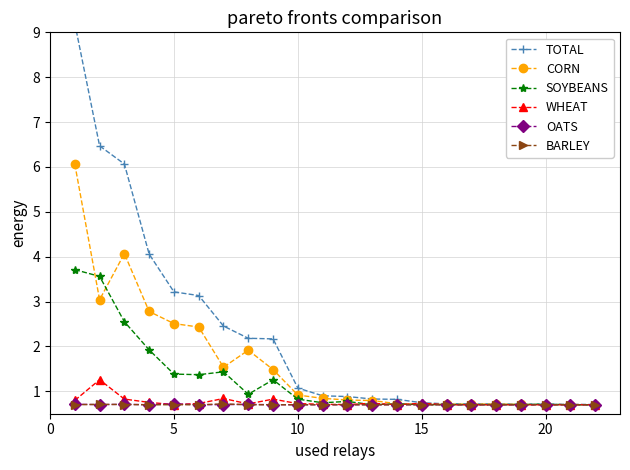

At 20, list the series in order from smallest to largest.

BARLEY, WHEAT, OATS, SOYBEANS, CORN, TOTAL